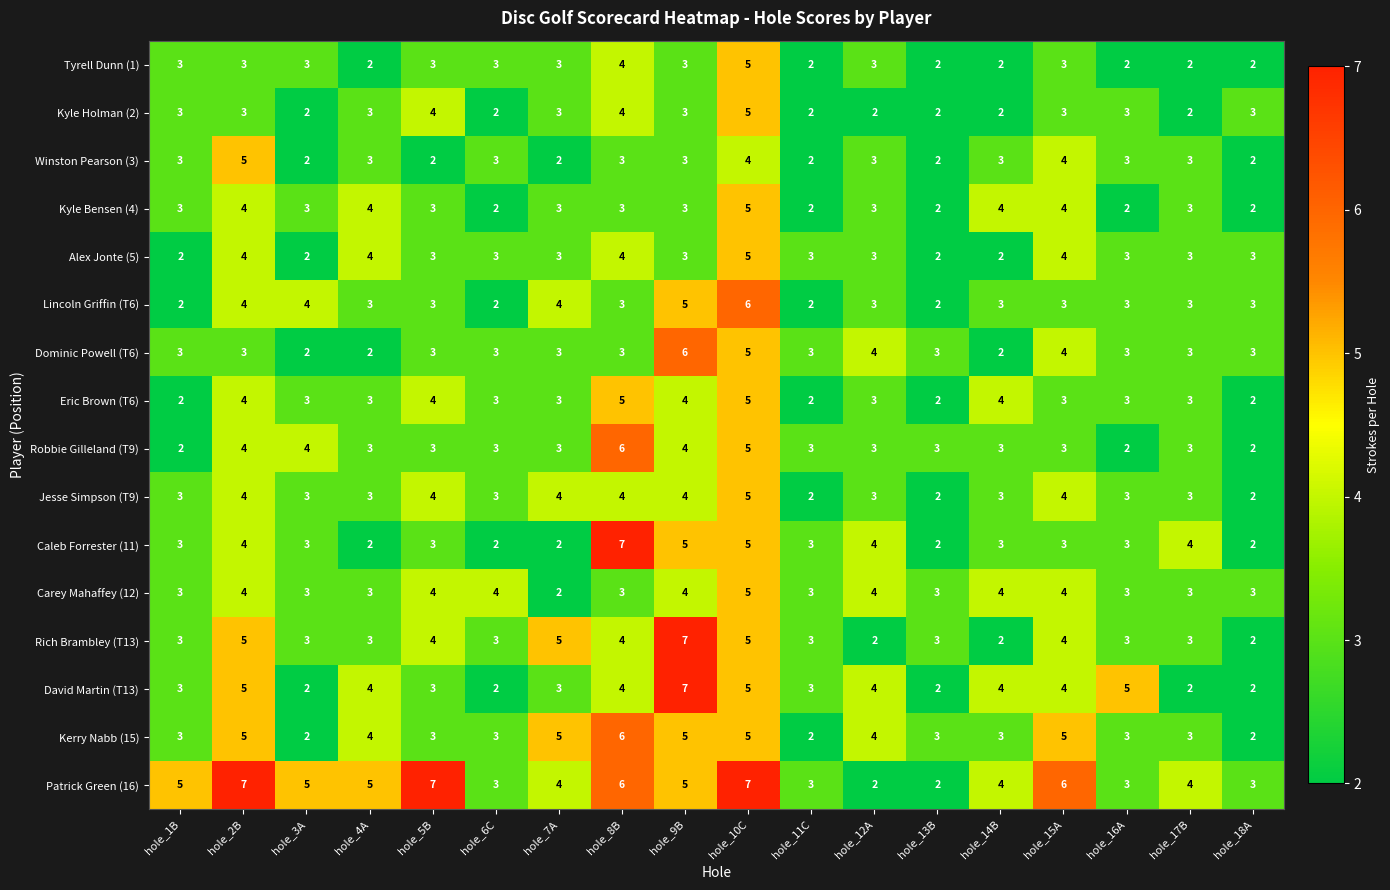

Is it true that Caleb Forrester (11) equals 10 at hole_8B?

False